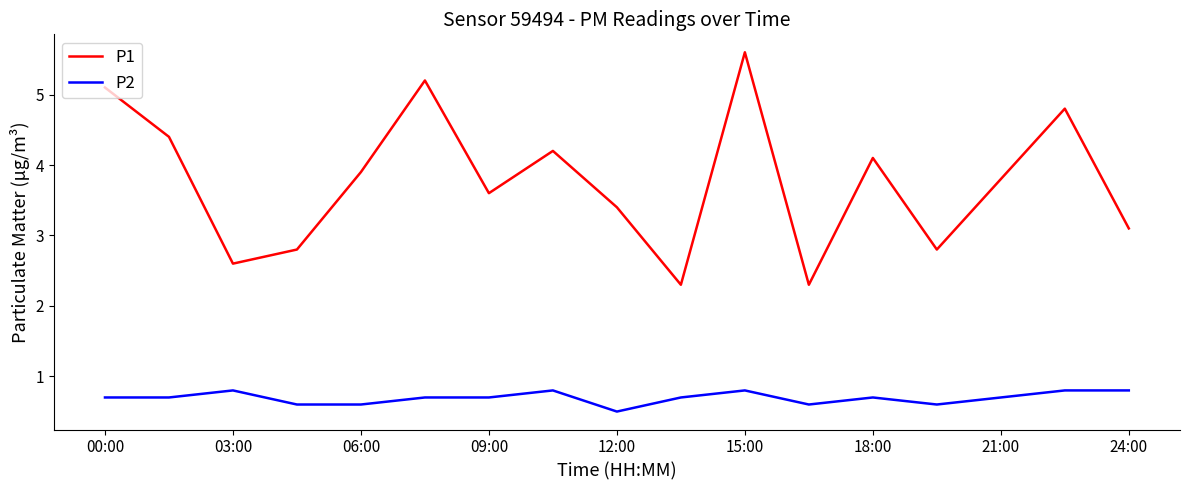

What is the maximum value for P1?

5.6